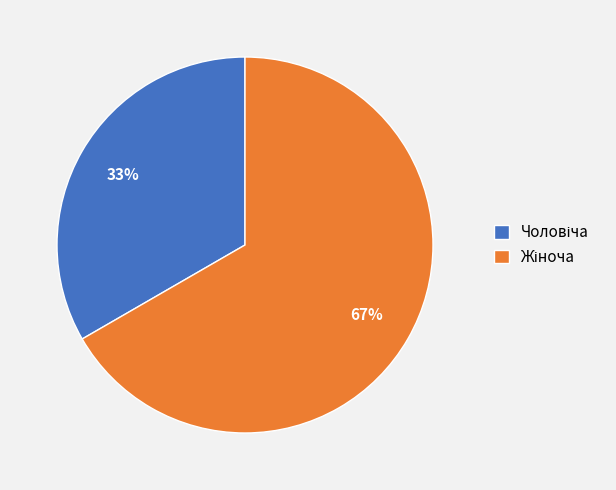

To the nearest percent, what is the average slice percentage?

50%